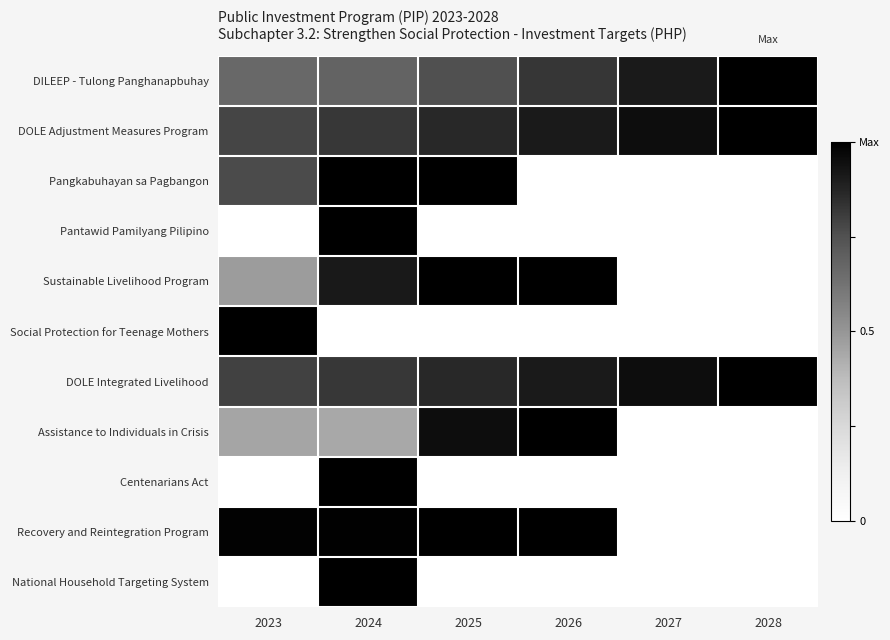

Which category has the lowest value across all series?

2026